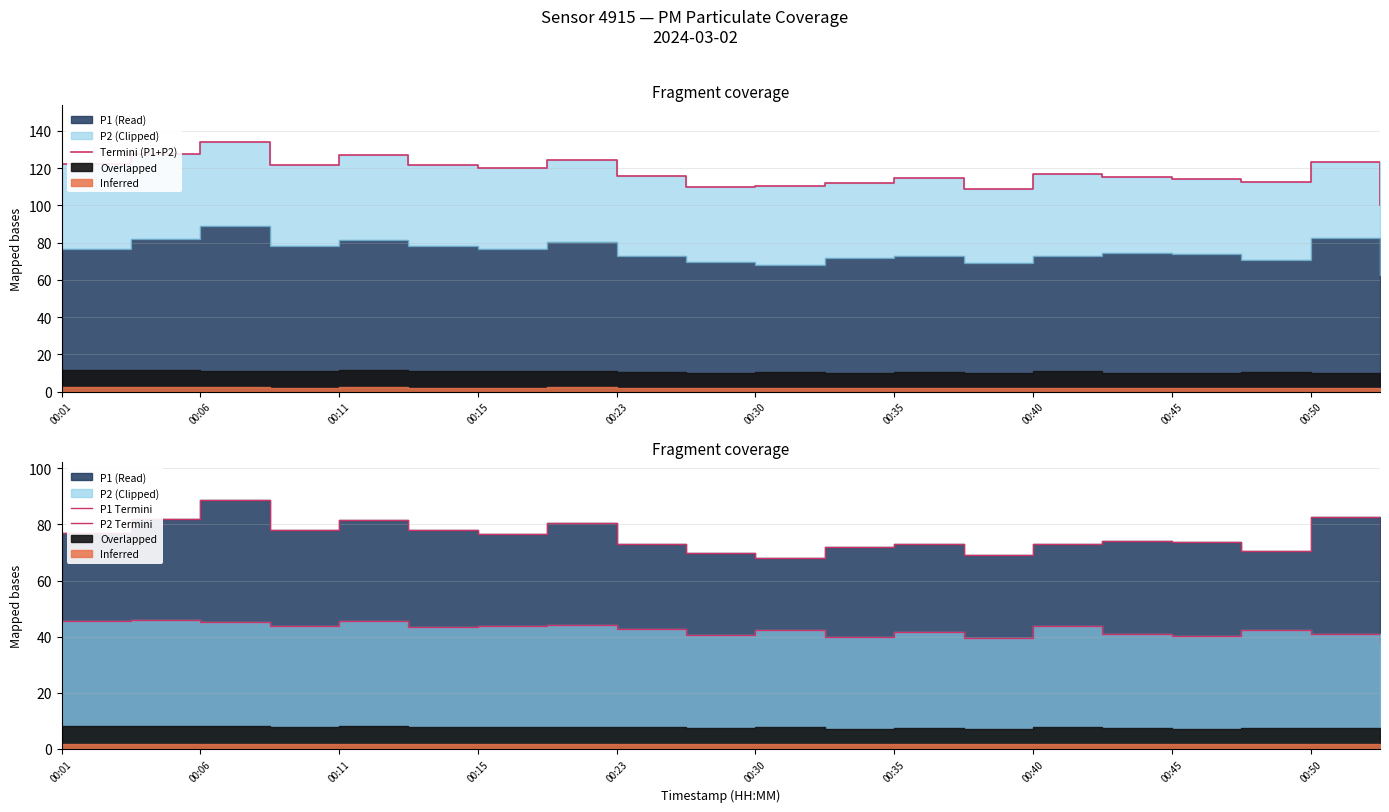

How many categories are shown in the chart?

20